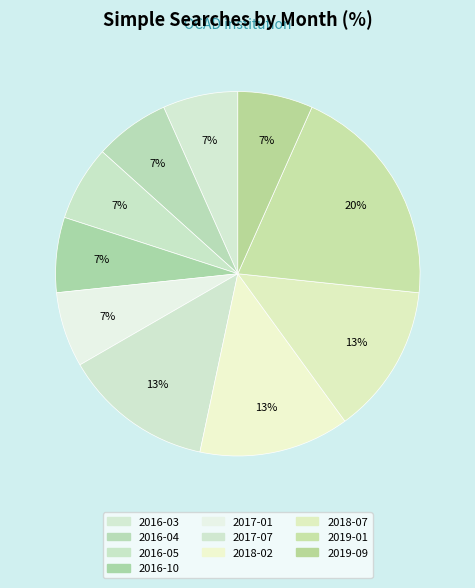

Is the sum of 2018-02 and 2016-04 greater than half?

No